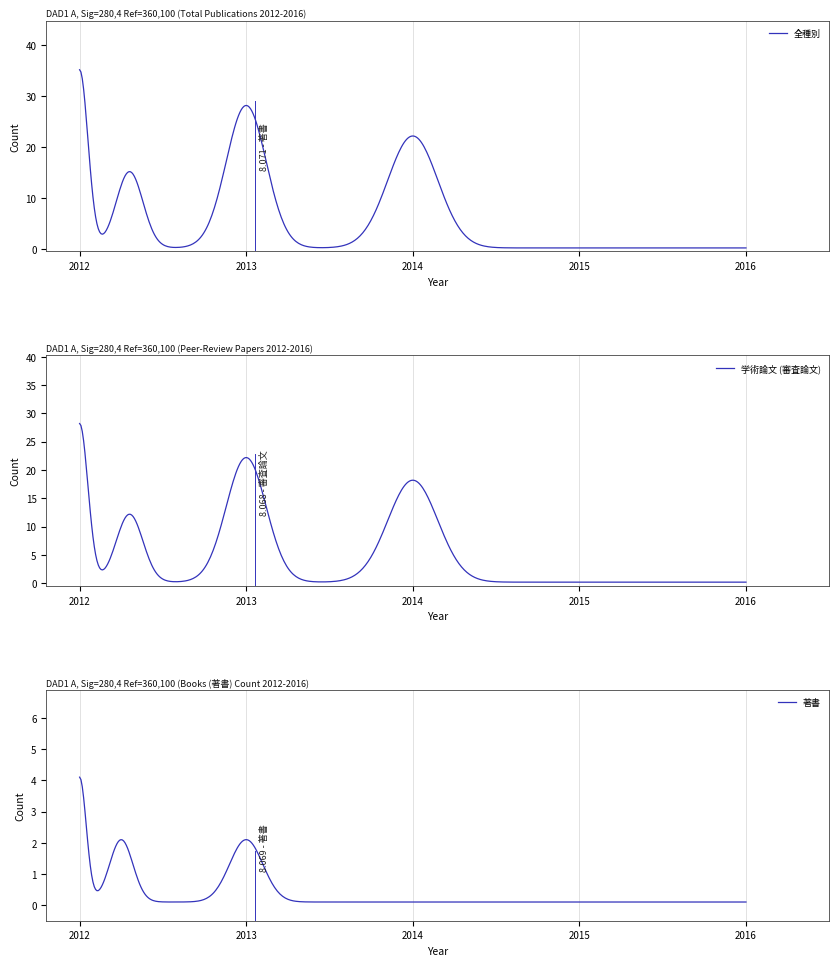

How many positive values does the 著書 series have?

15